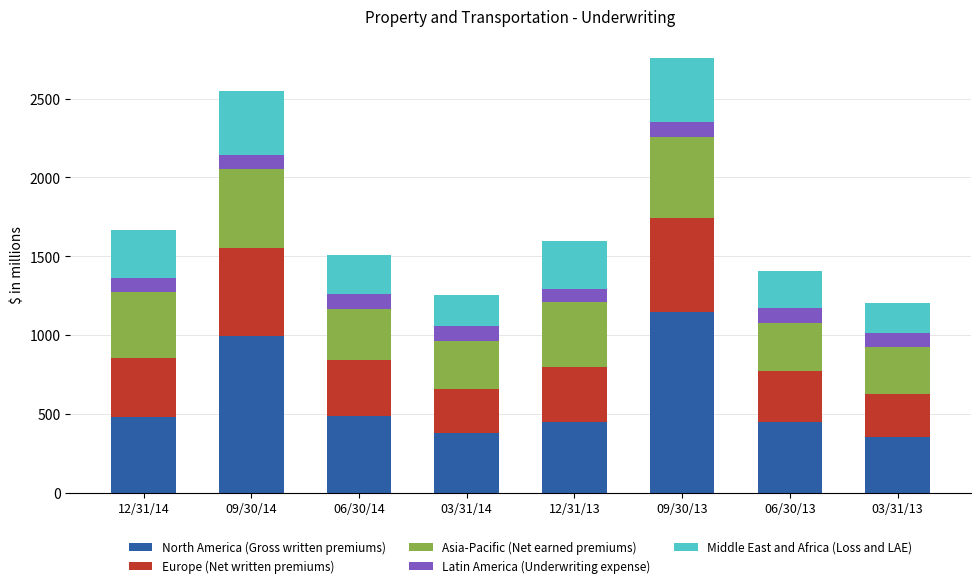

How many bars are there in total?

8